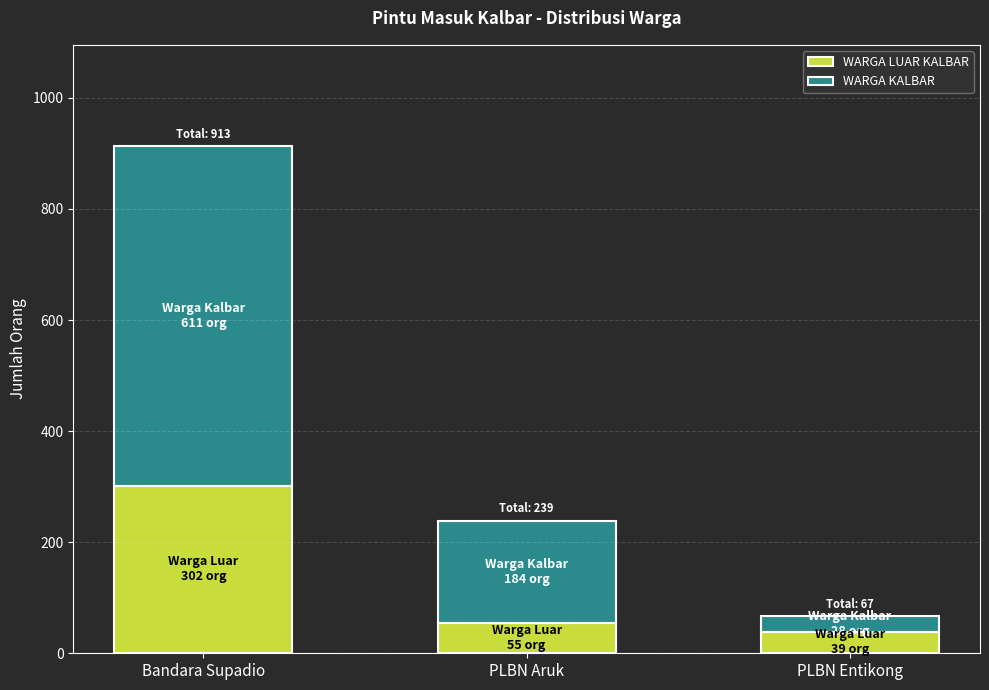

What is the maximum value for WARGA LUAR KALBAR?

302